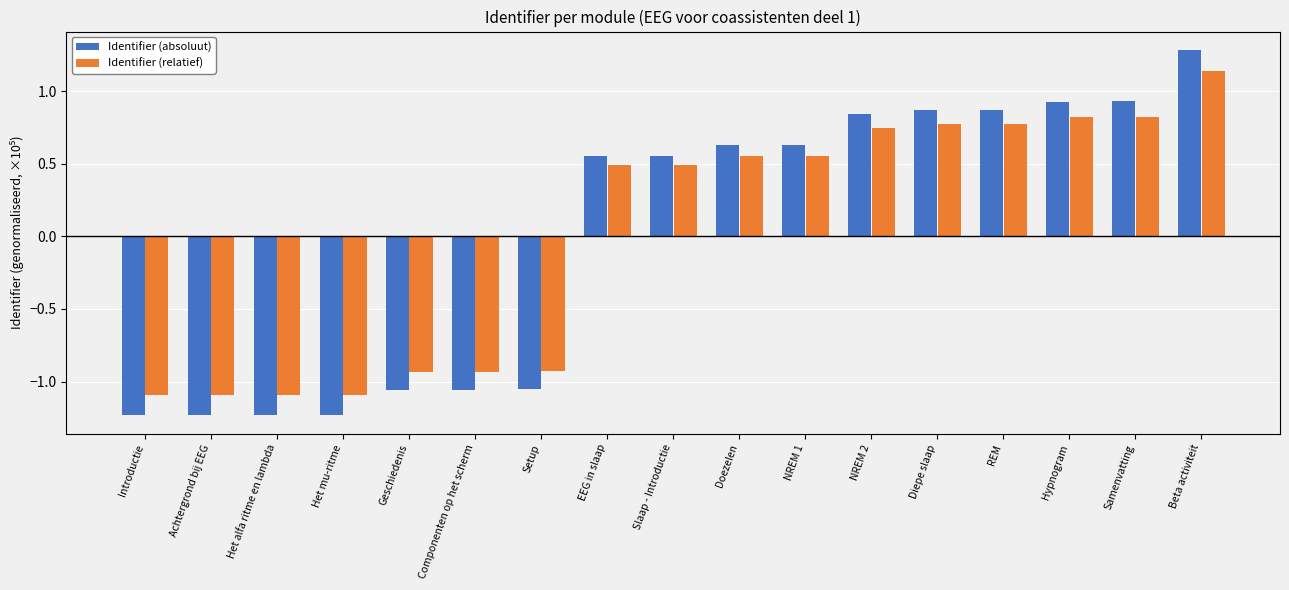

Which series has the largest range (max minus min)?

Identifier (absoluut)